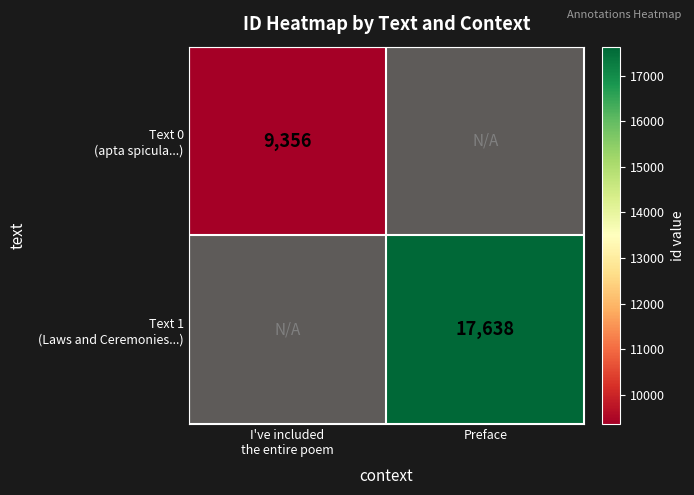

The value of Text 0 (apta spicula...) at I've included the entire poem is 13492.9. True or false?

False